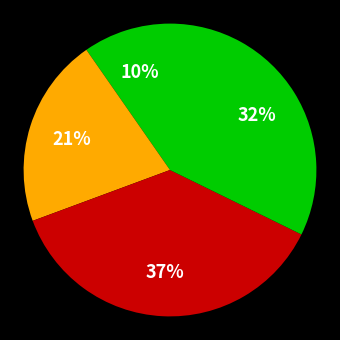

How many slices are in this pie chart?

4